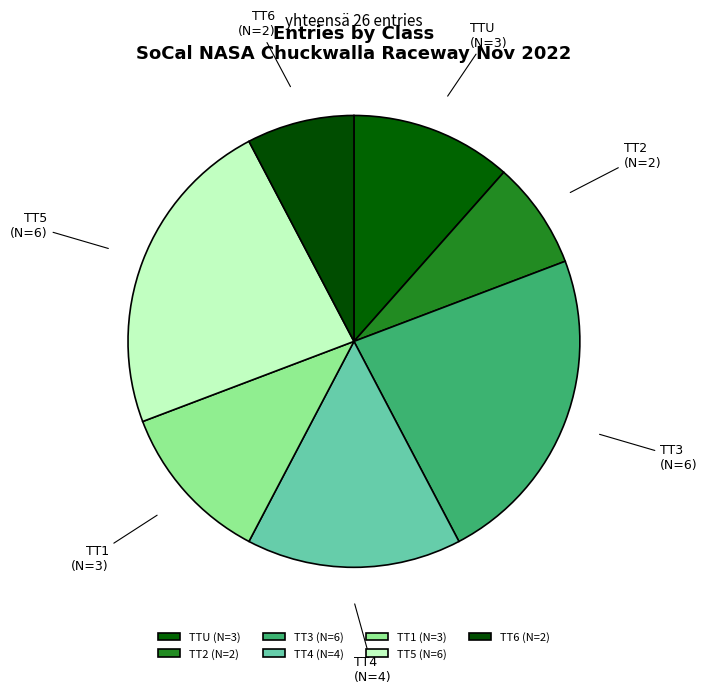

Does TT5 account for over 50% of the chart?

No